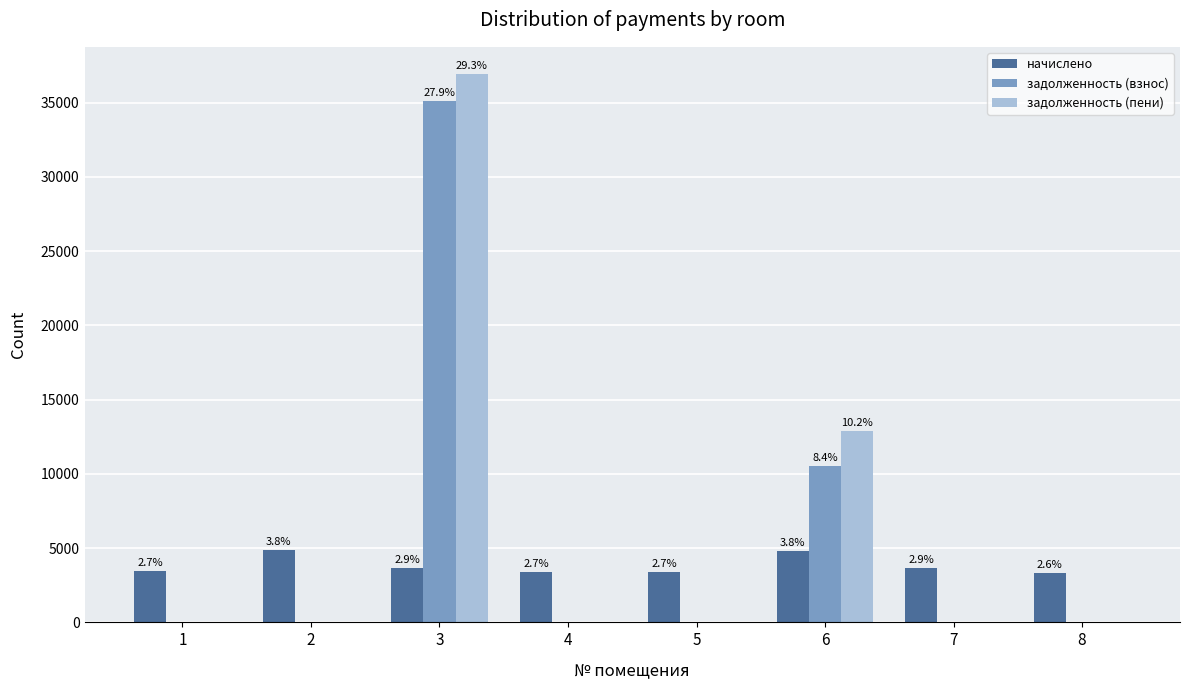

What are all the series names shown in the legend?

начислено, задолженность (взнос), задолженность (пени)